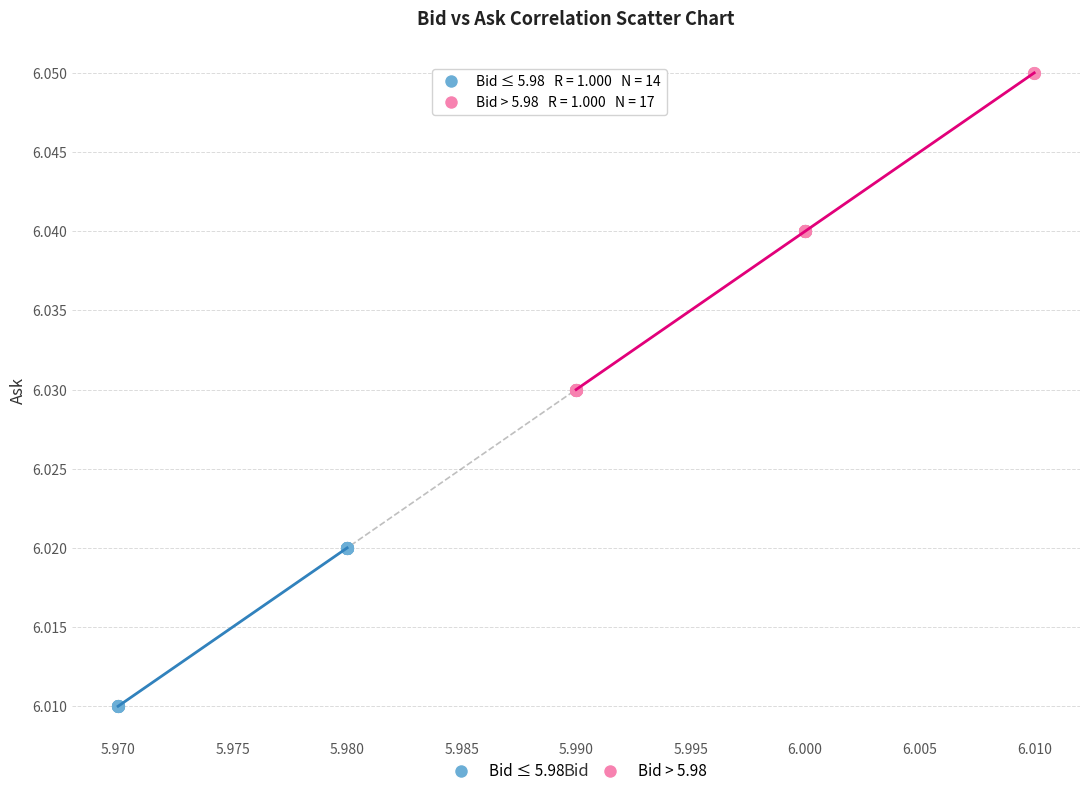

What are all the series names shown in the legend?

Bid ≤ 5.98, Bid > 5.98